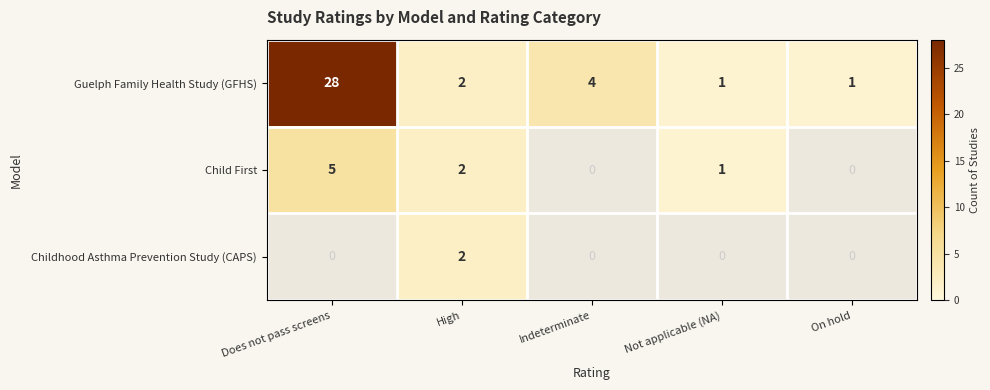

List the series in order of their peak value, highest first.

Guelph Family Health Study (GFHS), Child First, Childhood Asthma Prevention Study (CAPS)